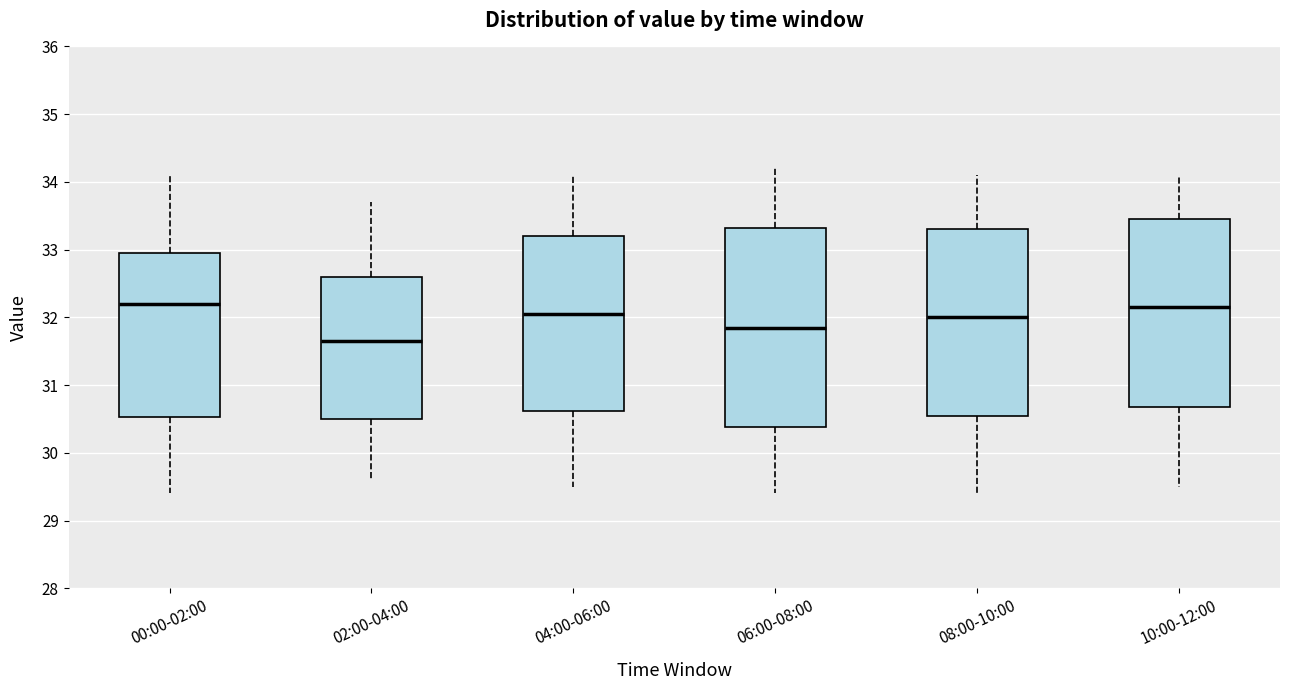

Which box has the lowest median line?

02:00-04:00